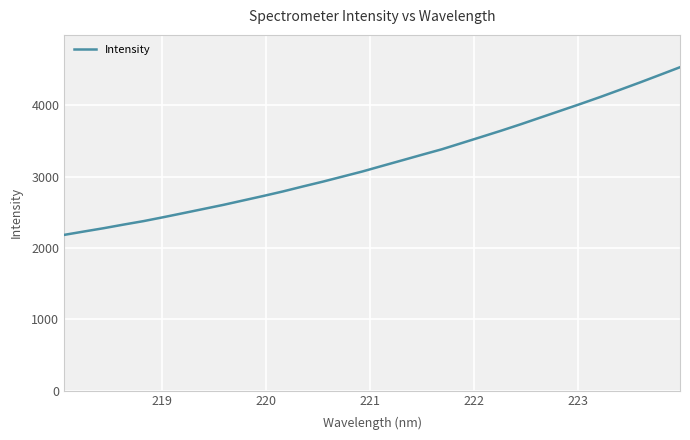

What is the greatest value displayed?

4535.6